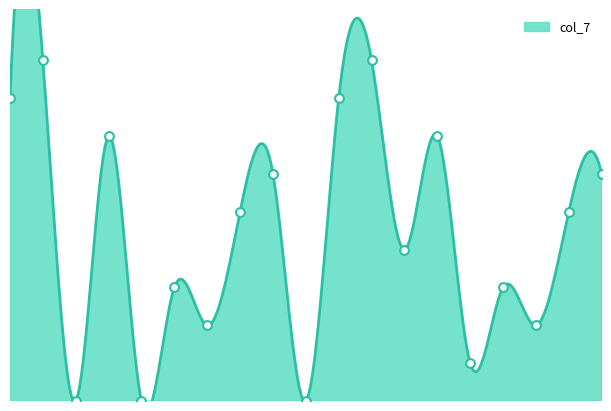

What is the change in value from 8 to 11?

+9